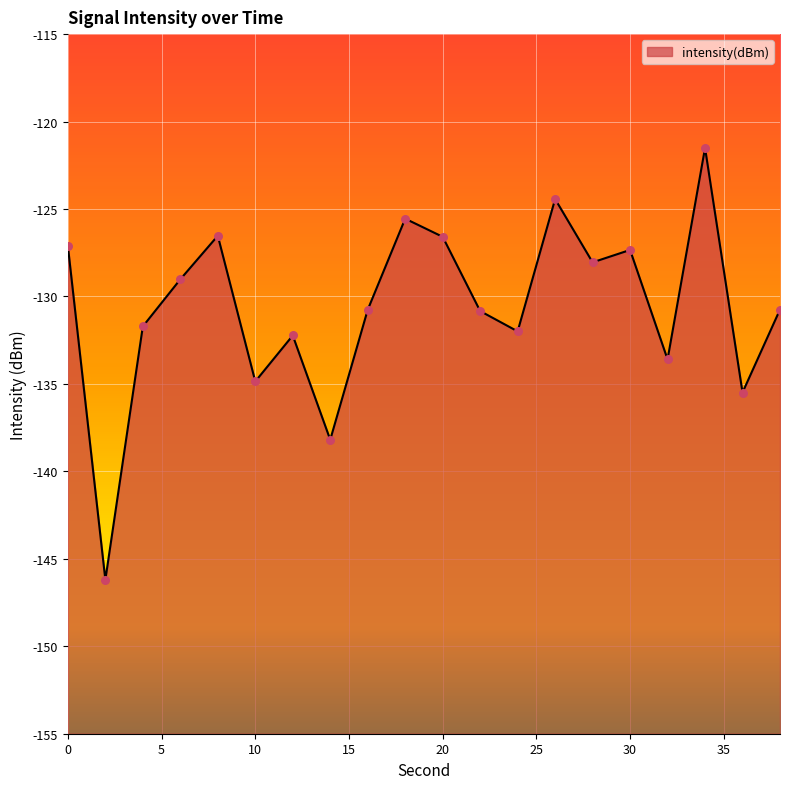

What is the change in value from 14 to 24?

+6.2